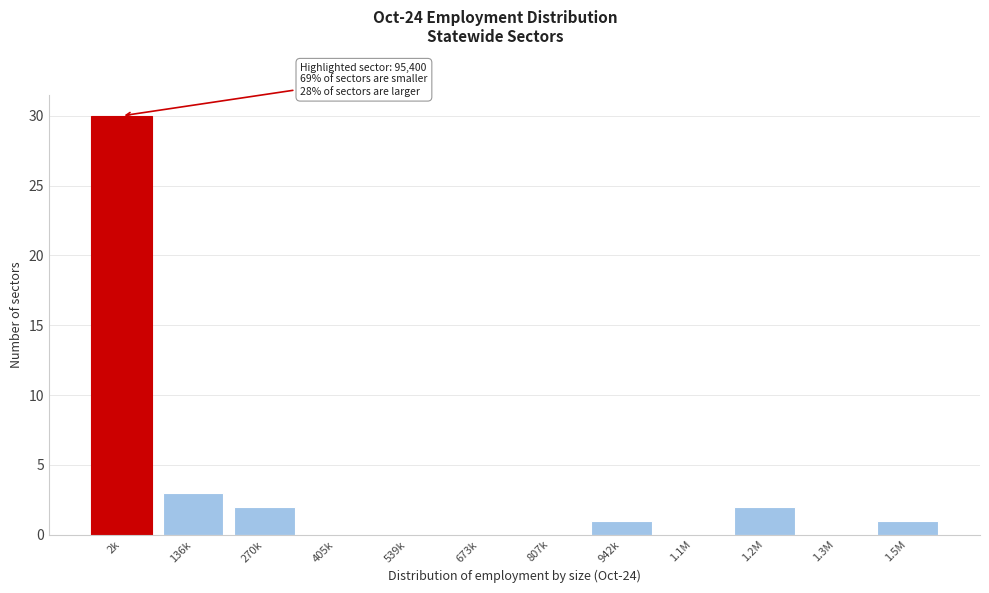

Reading right to left, list all the values displayed in this chart.

1.5M=1	1.3M=0	1.2M=2	1.1M=0	942k=1	807k=0	673k=0	539k=0	405k=0	270k=2	136k=3	2k=30